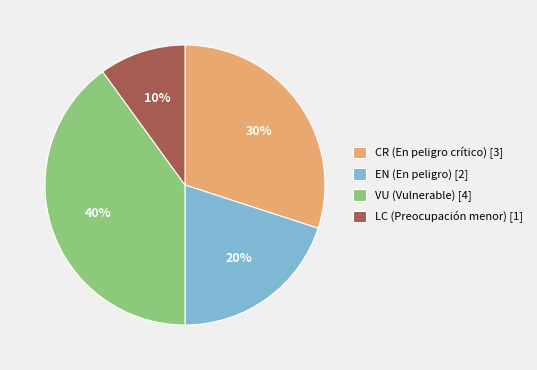

Rank the categories by value from highest to lowest.

VU (Vulnerable) [4], CR (En peligro crítico) [3], EN (En peligro) [2], LC (Preocupación menor) [1]